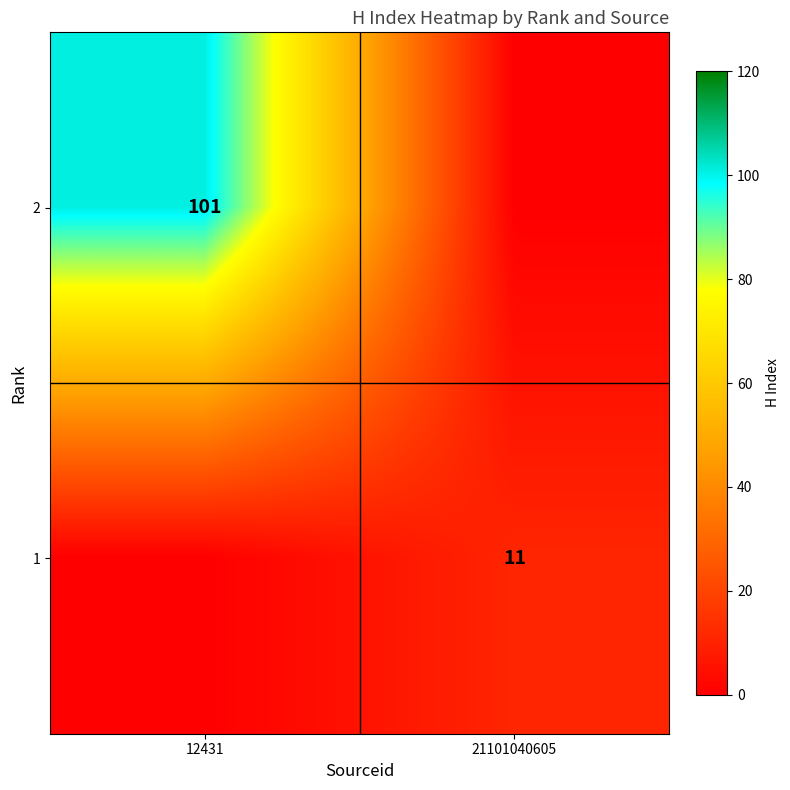

True or false: 1 has a value of 18 at 21101040605.

False